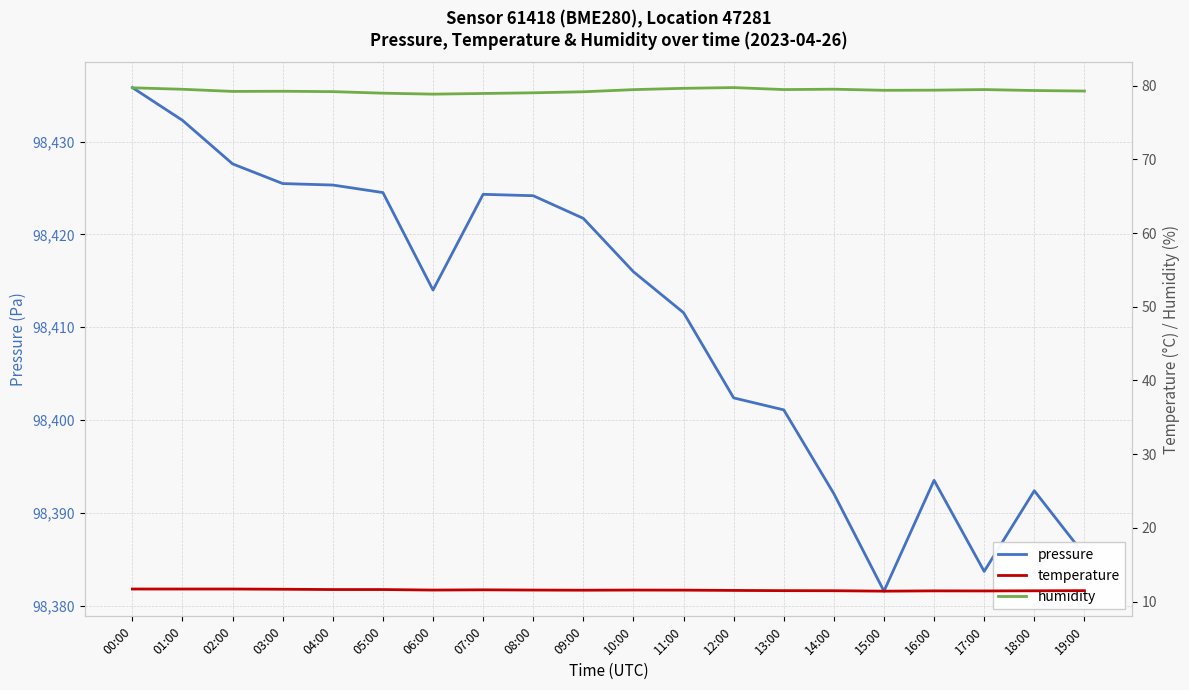

True or false: temperature and pressure cross at least once.

False